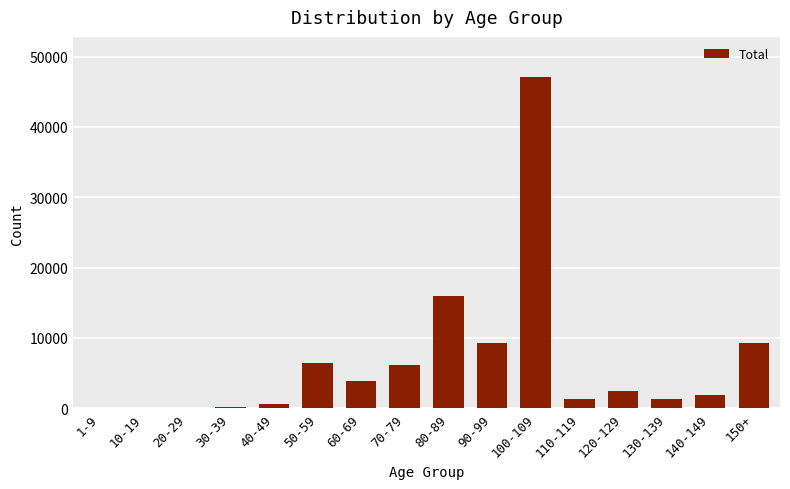

Approximately how many times larger is the value at 90-99 compared to 50-59?

1.4